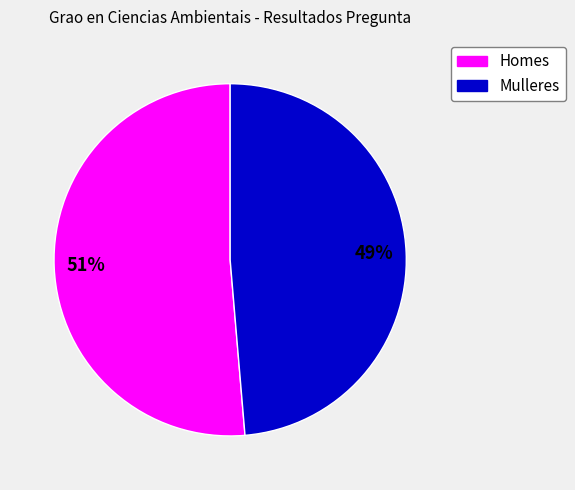

Does any single category account for the majority?

Yes